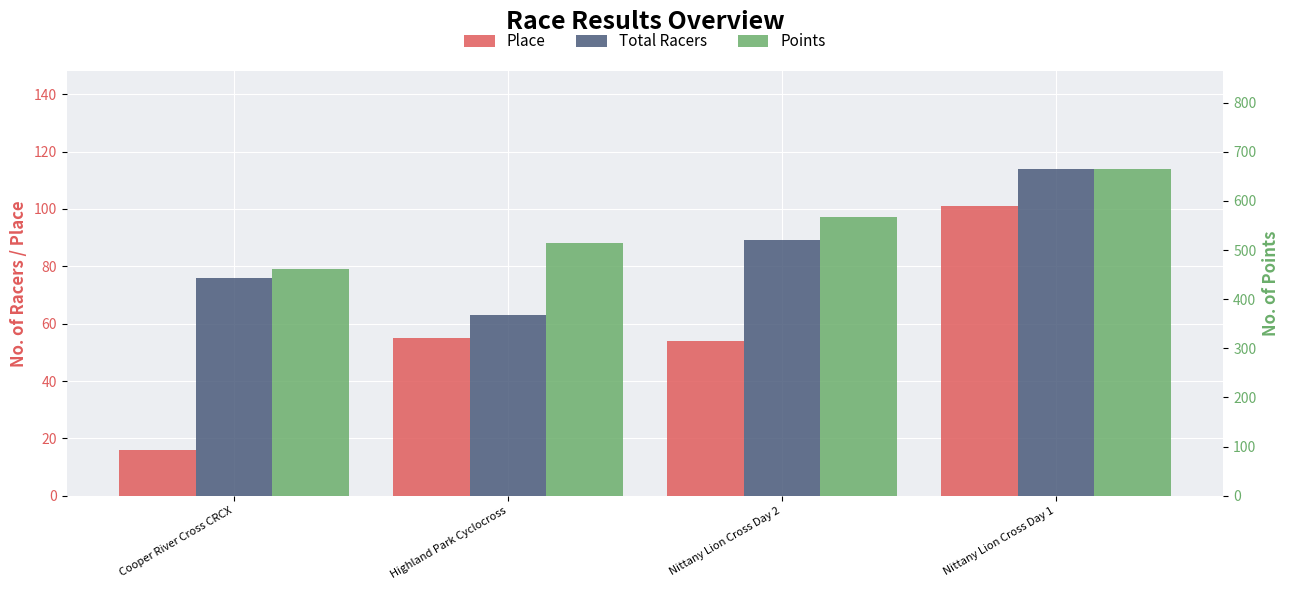

Reading left to right, extract all data points from this chart.

Place: Cooper River Cross CRCX=16.0	Highland Park Cyclocross=55.0	Nittany Lion Cross Day 2=54.0	Nittany Lion Cross Day 1=101.0
Total Racers: Cooper River Cross CRCX=76.0	Highland Park Cyclocross=63.0	Nittany Lion Cross Day 2=89.0	Nittany Lion Cross Day 1=114.0
Points: Cooper River Cross CRCX=461.5	Highland Park Cyclocross=513.8	Nittany Lion Cross Day 2=567.1	Nittany Lion Cross Day 1=665.3